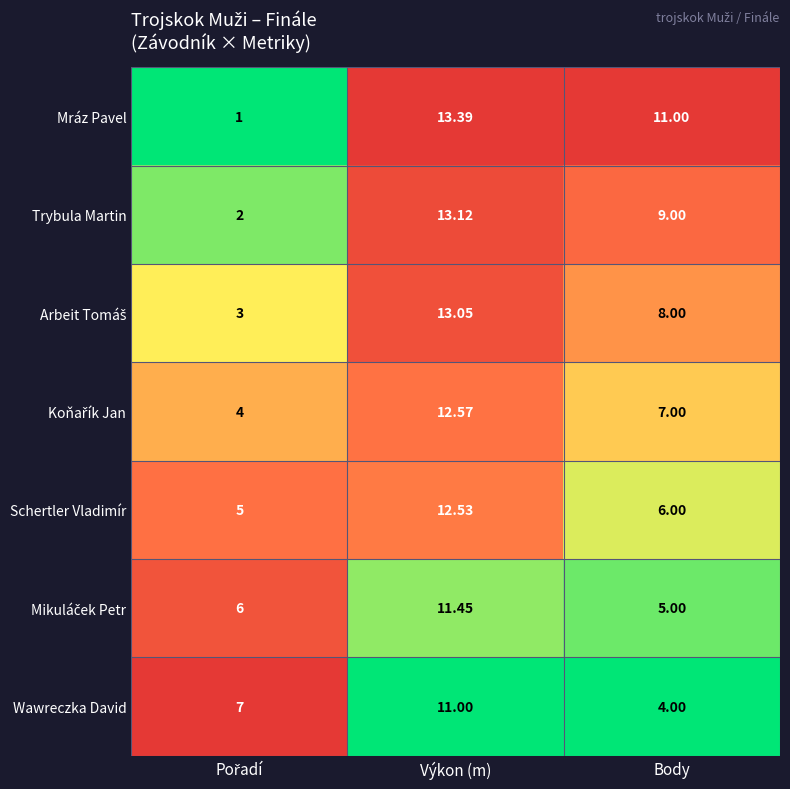

Count the number of data series in this chart.

7